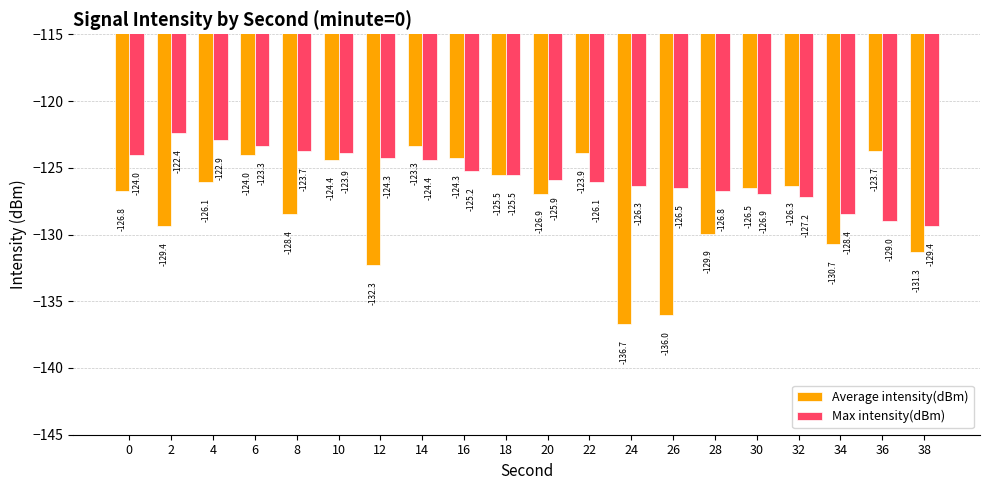

How many series are shown in this chart?

2